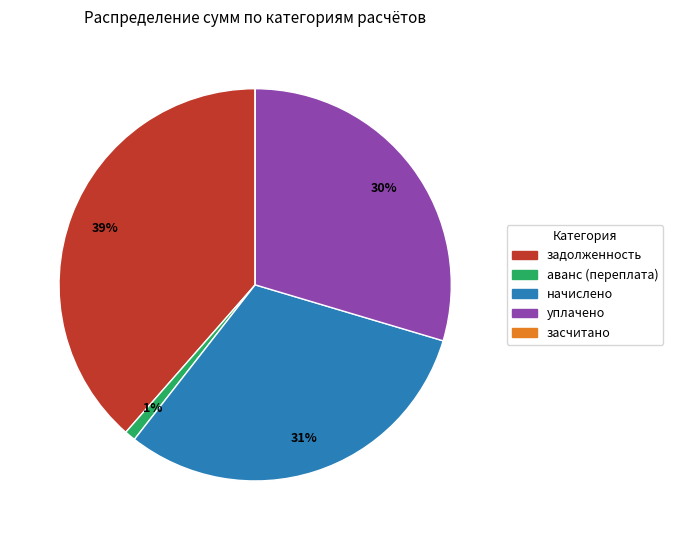

To the nearest percent, what is the difference between the аванс (переплата) and задолженность slice percentages?

38%